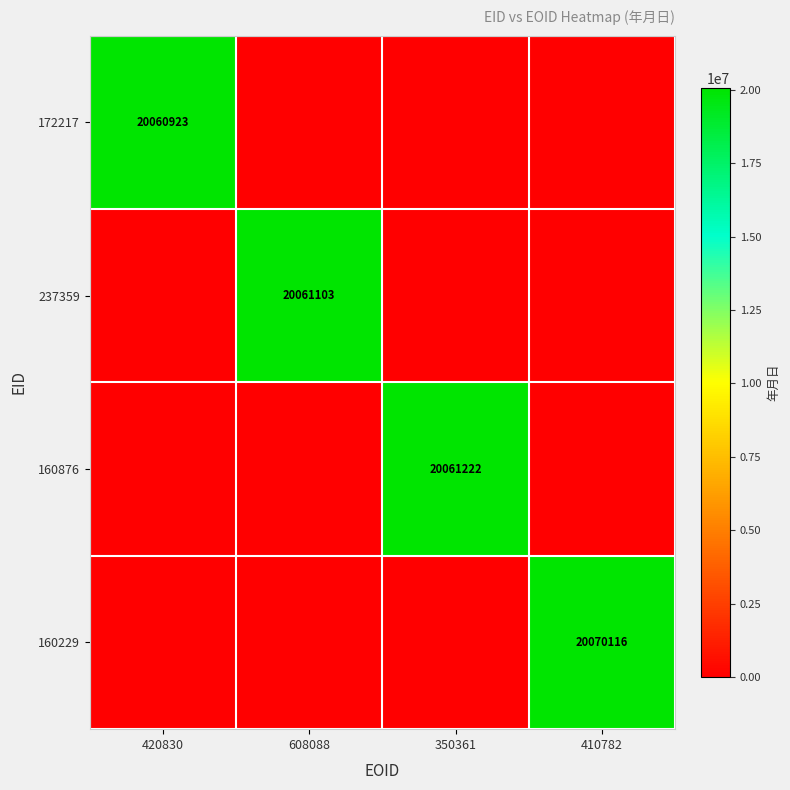

Between 608088 and 350361, which series saw the biggest shift?

160876